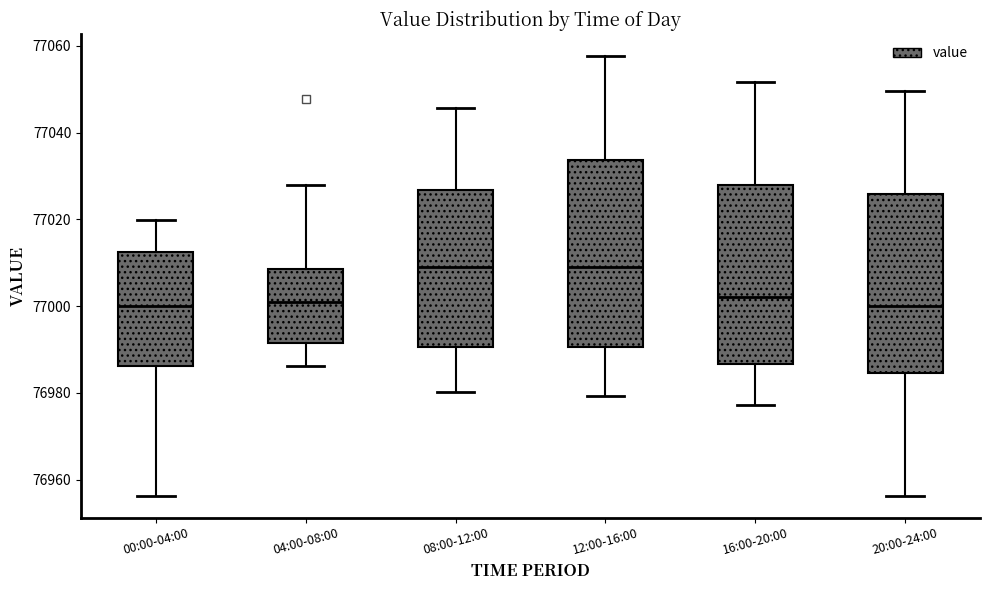

Where does the lower whisker of the box for 12:00-16:00 end on the y-axis? The values are not printed on the chart, so give them approximately, as read against the axis.

76980